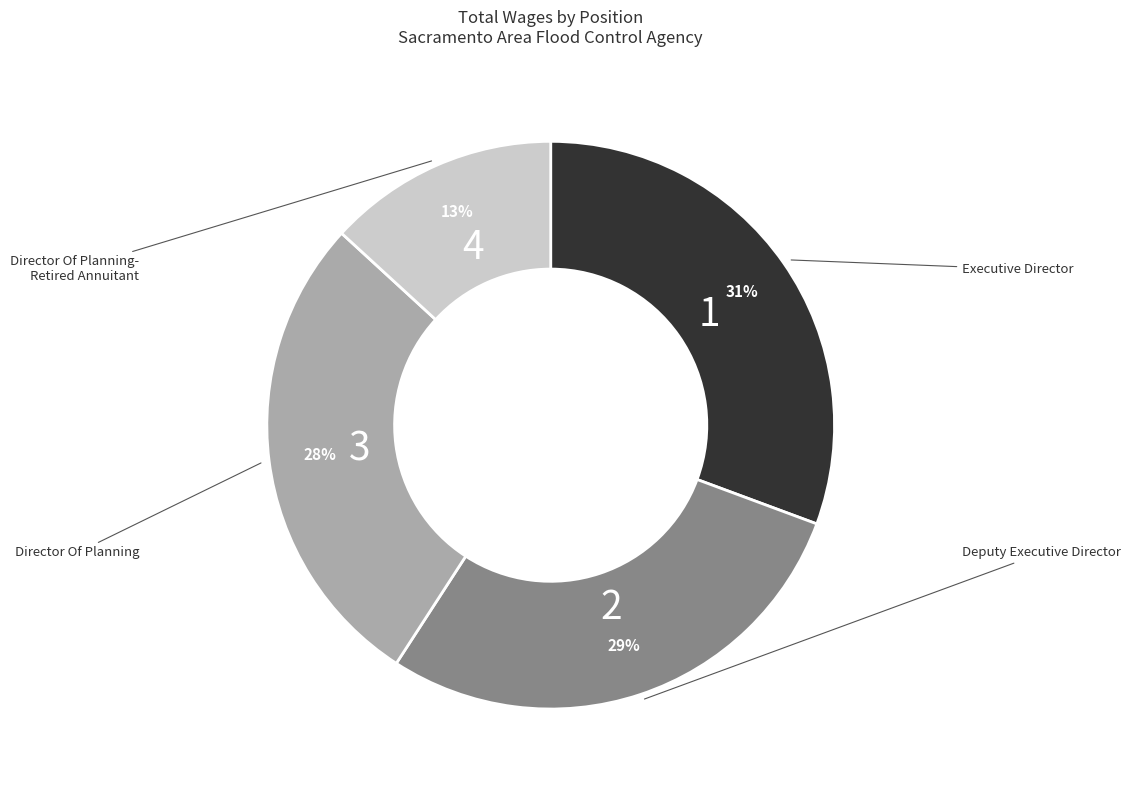

Is there any slice that represents more than half of the pie?

No